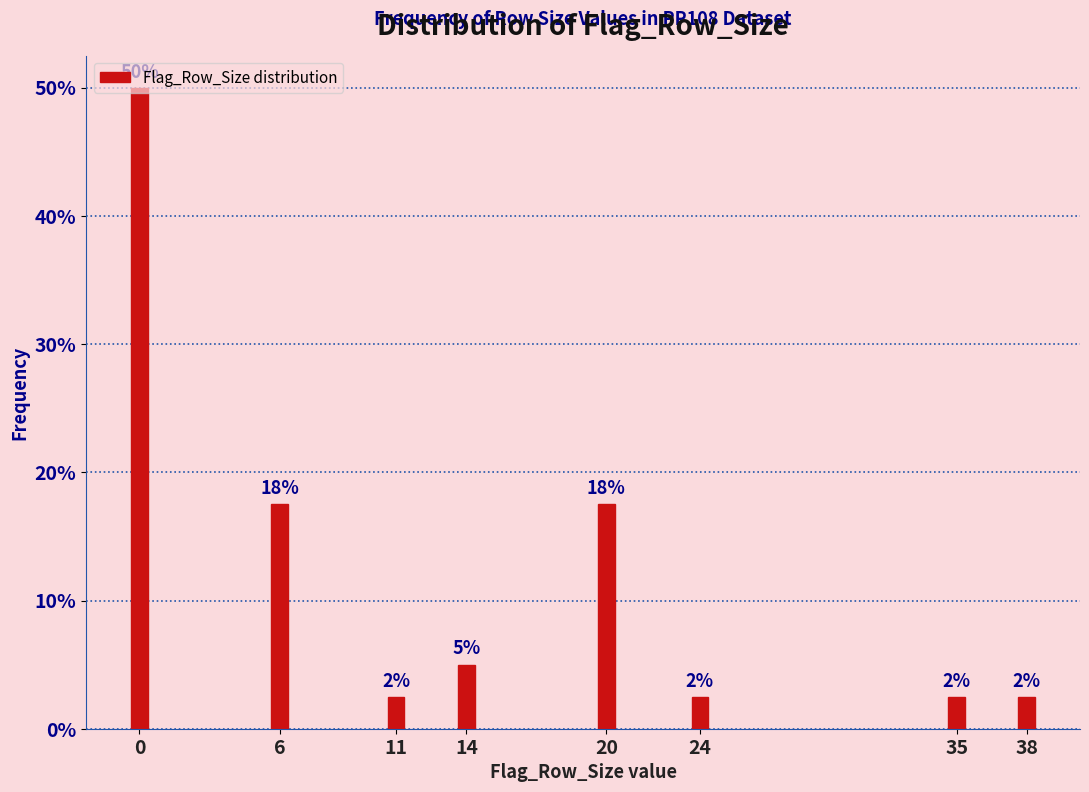

How many bars are there in total?

8